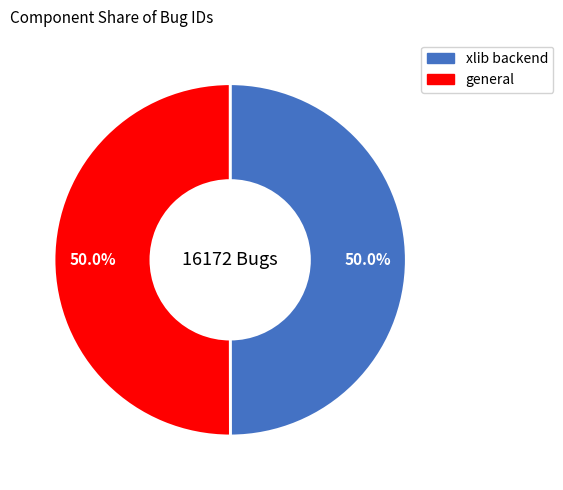

How many segments does this pie chart have?

2